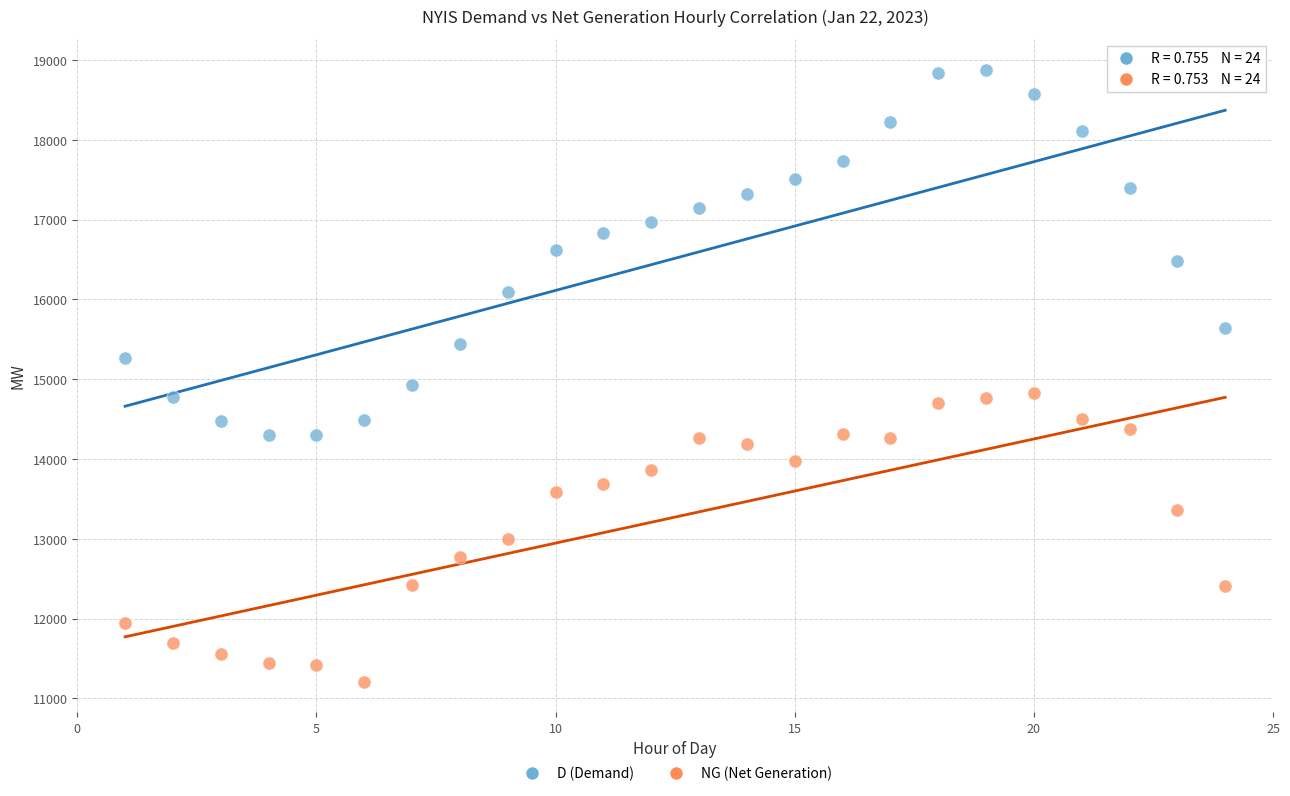

Across all data points, what is the range of Y values (max minus min)?

7670